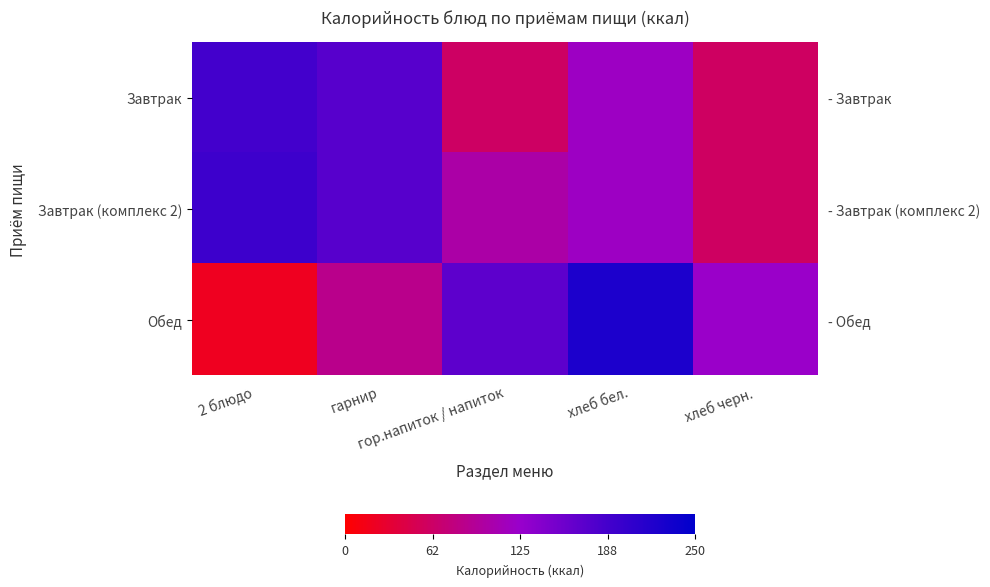

At which label is Завтрак closest to 124?

хлеб бел.